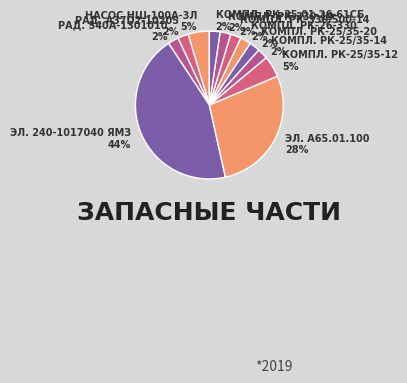

Which category has the biggest portion of the pie?

Элемент 240-1017040 ЯМЗ